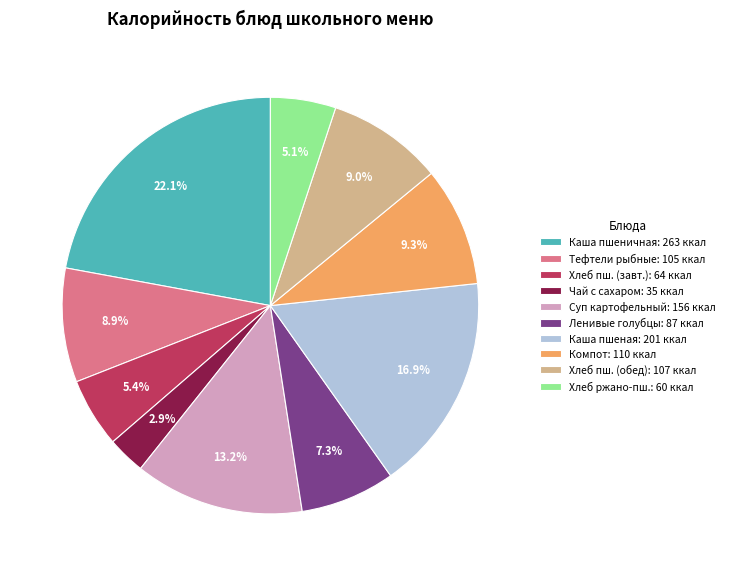

Combined, what portion of the pie is Тефтели рыбные: 105 ккал and Каша пшеная: 201 ккал?

25.8%